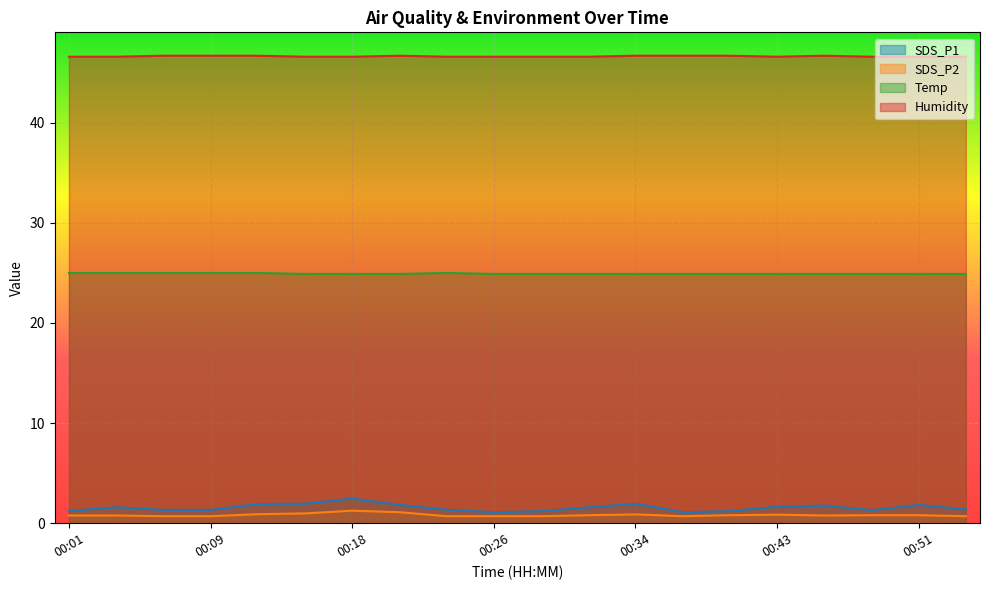

At which label is SDS_P1 closest to 1?

00:26